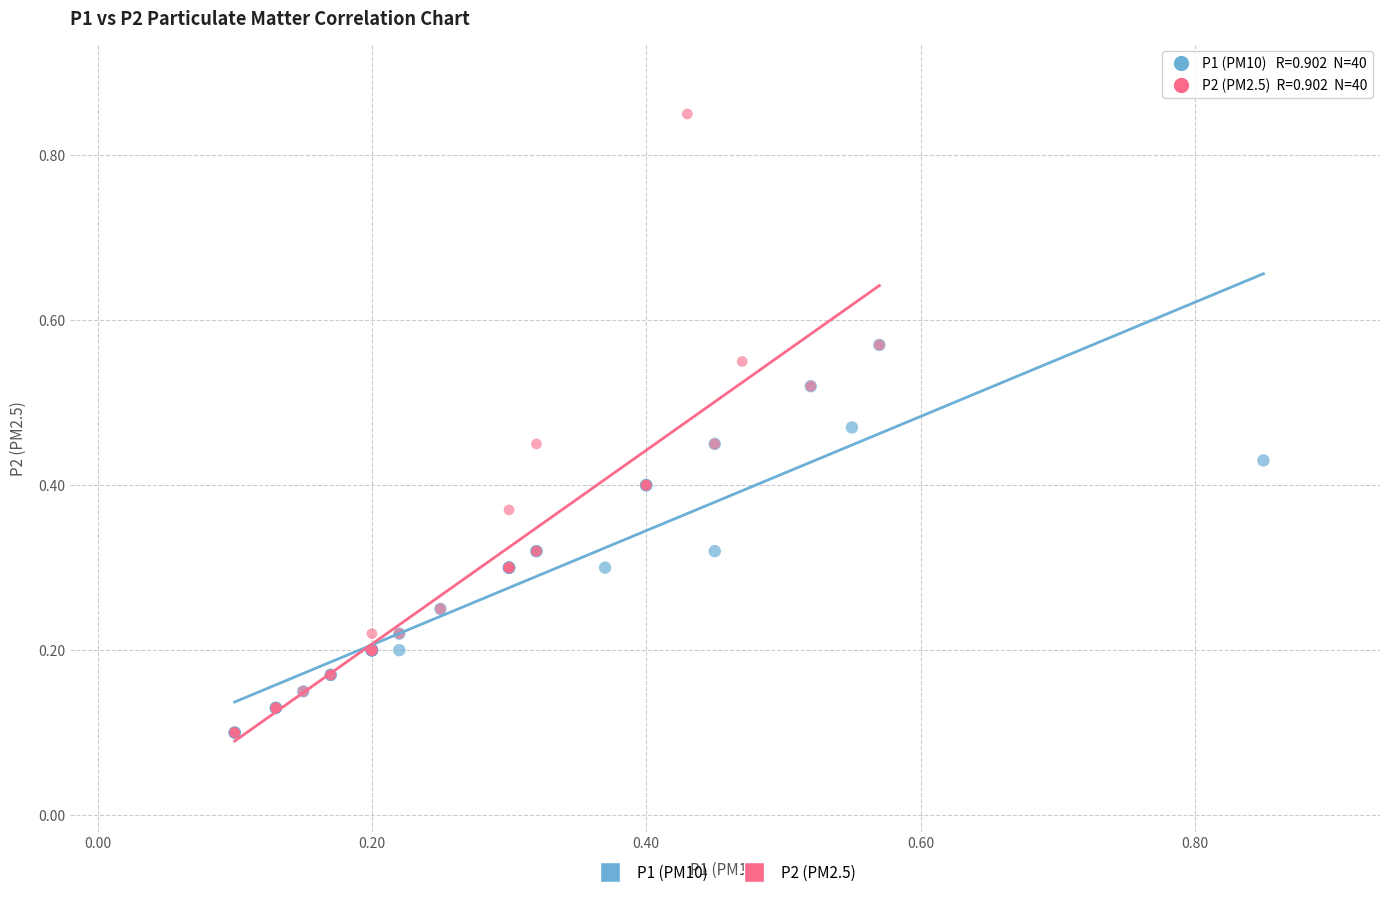

Which series contains the highest Y value?

P2 (PM2.5)